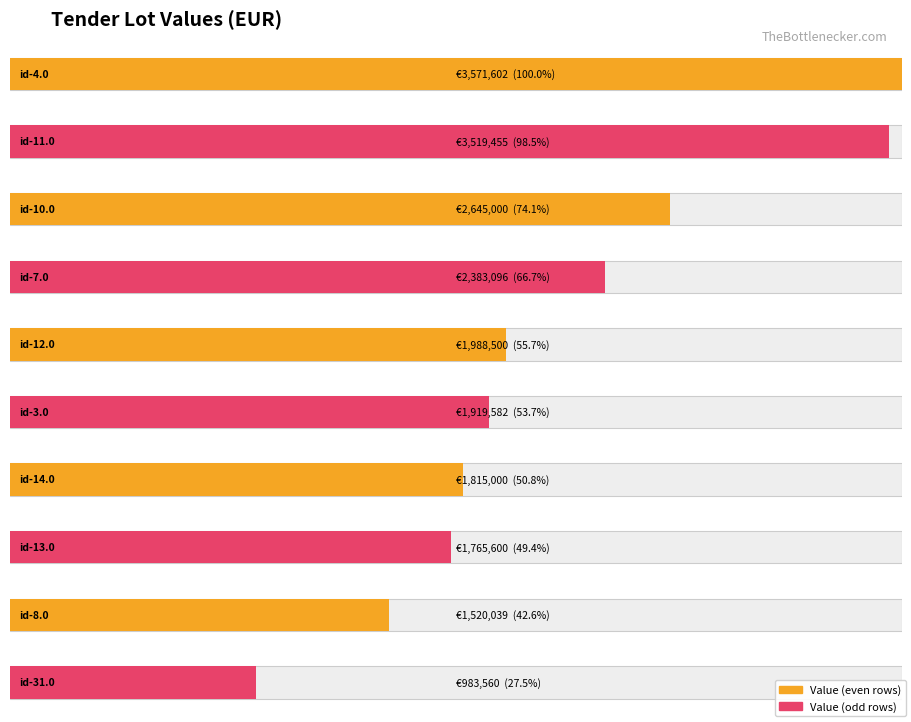

Where is the data nearest to the value 1785801?

id-13.0